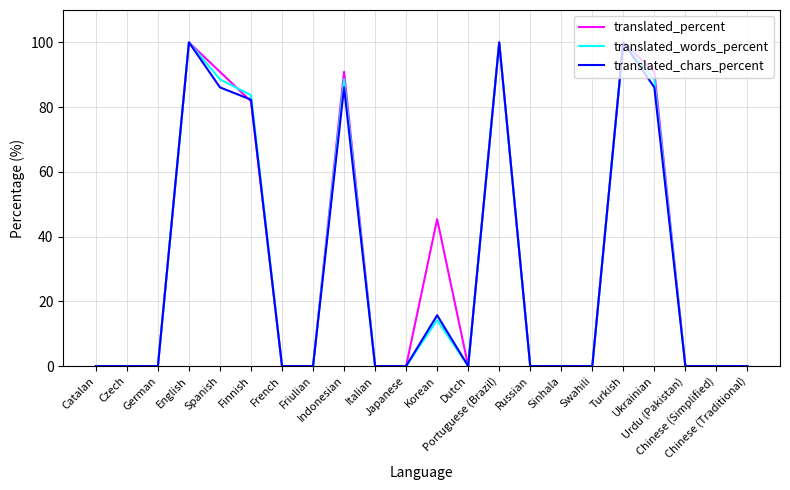

Which series changed the most between Korean and Chinese (Simplified)?

translated_percent